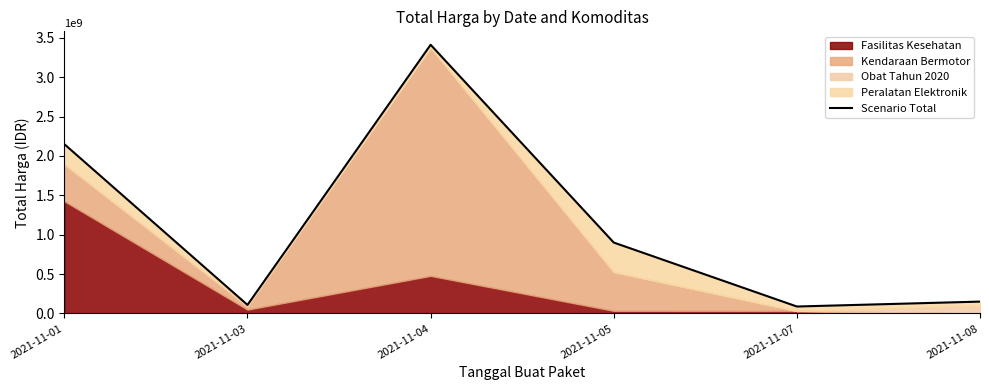

How many points are lower than both their immediate neighbors (excluding endpoints)?

2